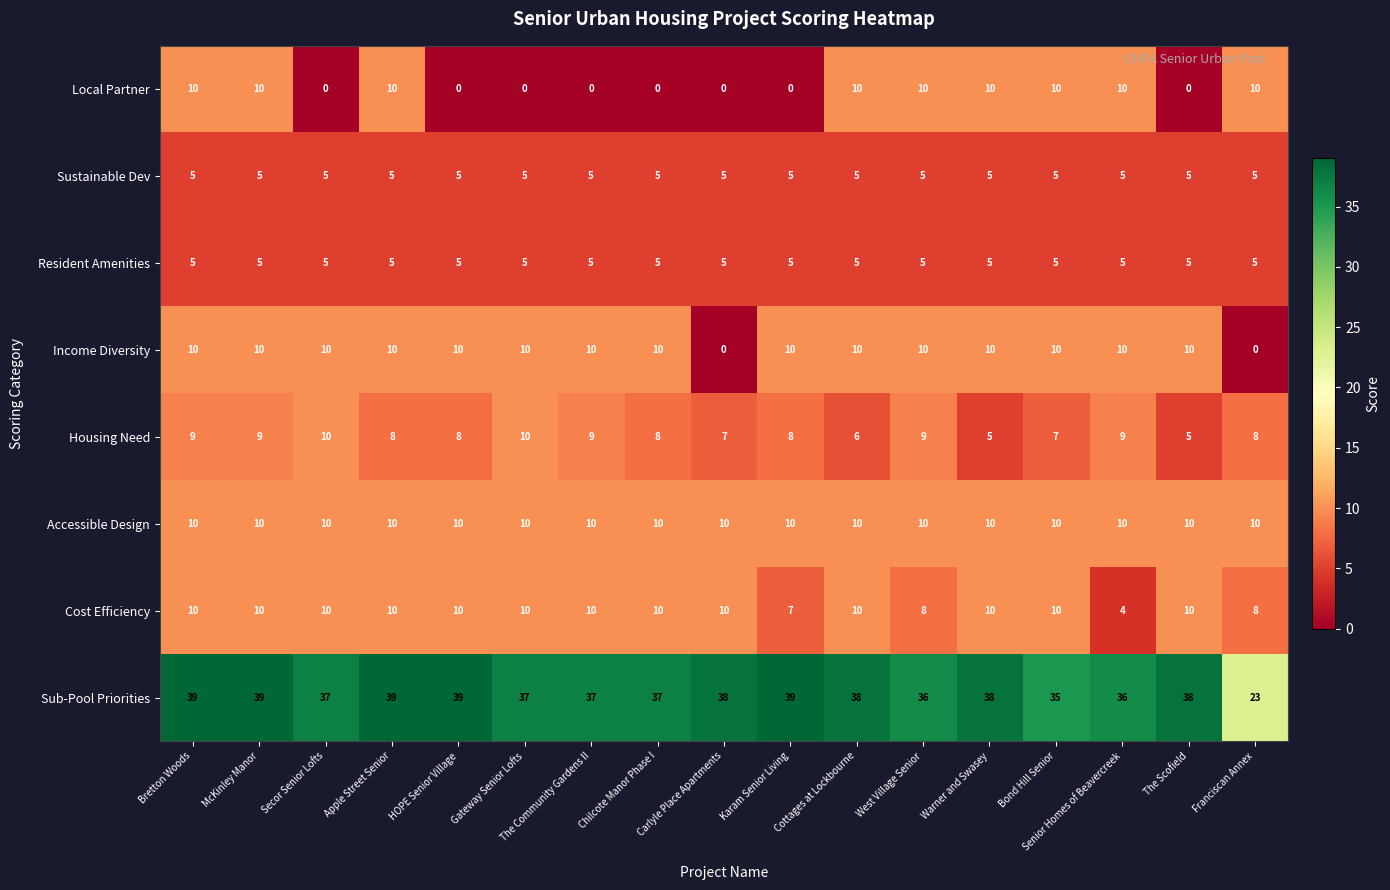

What is the spread (max minus min) of values at Bond Hill Senior?

30